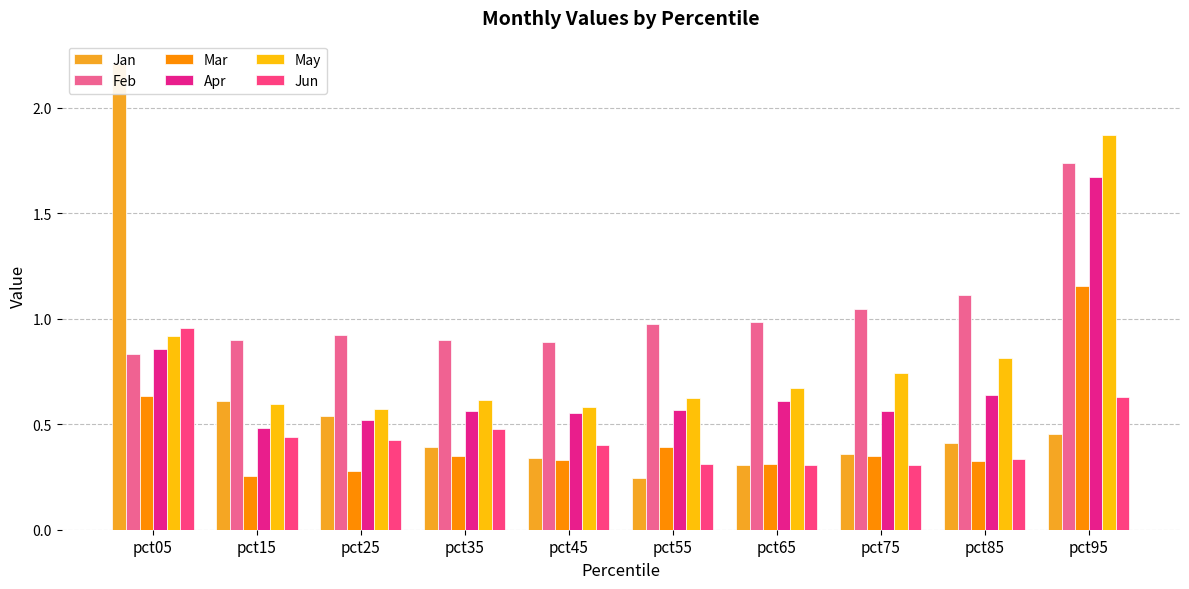

Reading left to right, what are all the values shown in this chart?

Jan: 2.2	0.6	0.5	0.4	0.3	0.2	0.3	0.4	0.4	0.5
Feb: 0.8	0.9	0.9	0.9	0.9	1.0	1.0	1.0	1.1	1.7
Mar: 0.6	0.3	0.3	0.3	0.3	0.4	0.3	0.3	0.3	1.2
Apr: 0.9	0.5	0.5	0.6	0.6	0.6	0.6	0.6	0.6	1.7
May: 0.9	0.6	0.6	0.6	0.6	0.6	0.7	0.7	0.8	1.9
Jun: 1.0	0.4	0.4	0.5	0.4	0.3	0.3	0.3	0.3	0.6